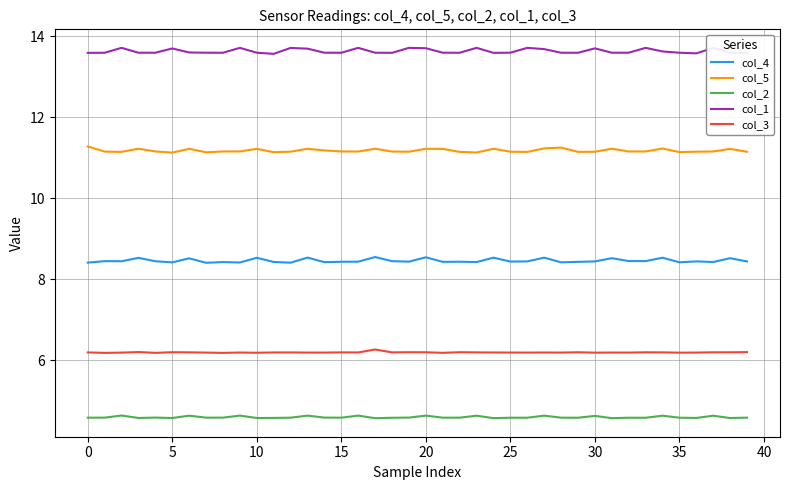

At how many categories does at least one series exceed 8?

40